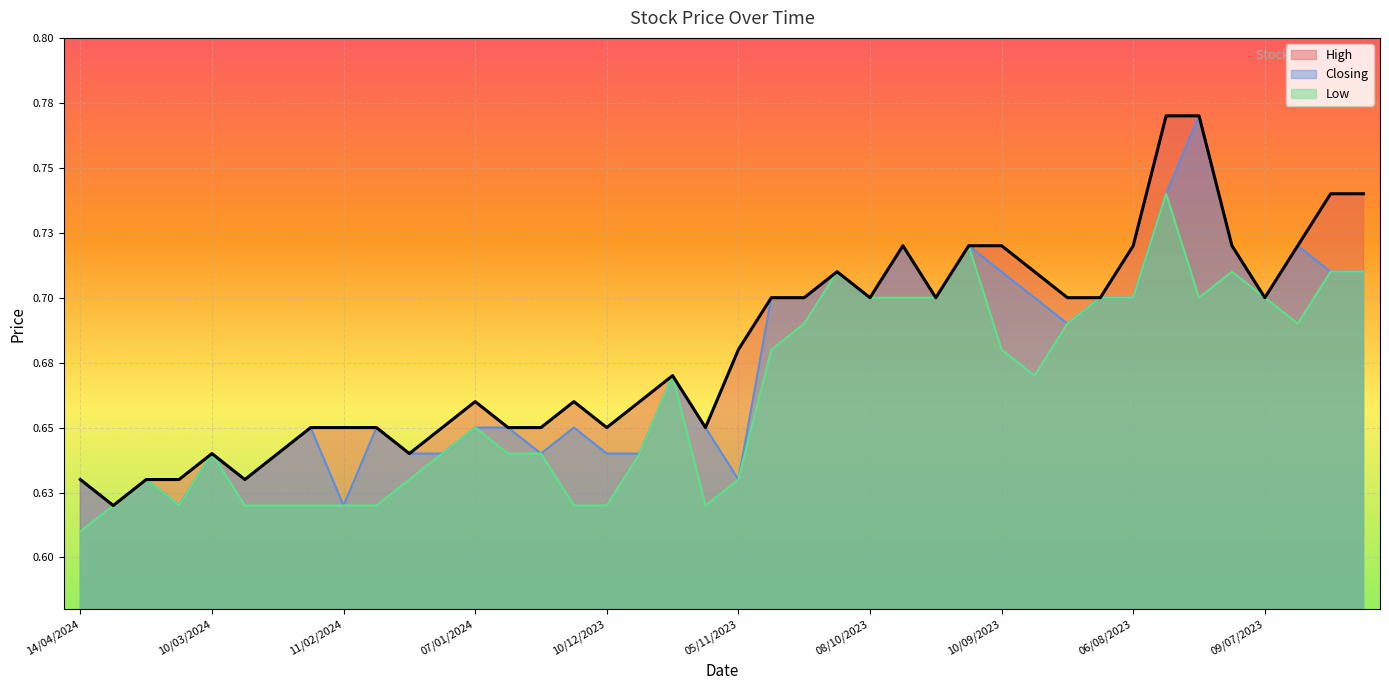

At which category does Closing reach its first local valley?

31/03/2024